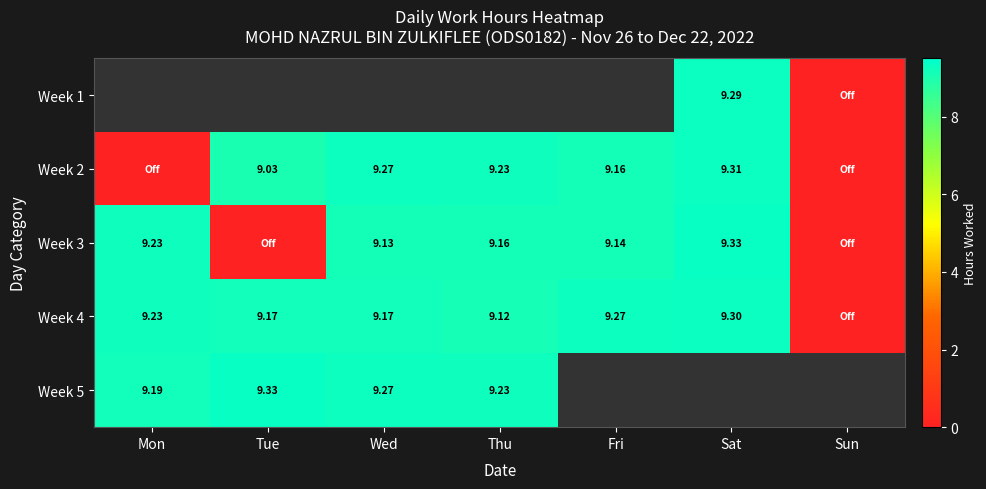

Is it true that Week 2 equals 9.3 at Wed?

True